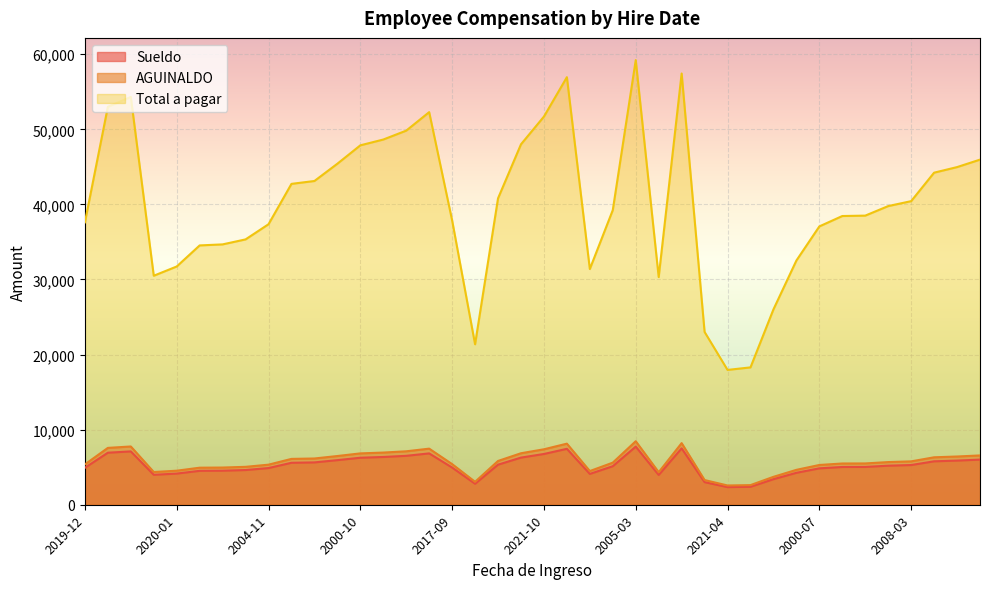

True or false: Sueldo and Total a pagar intersect in this chart.

False